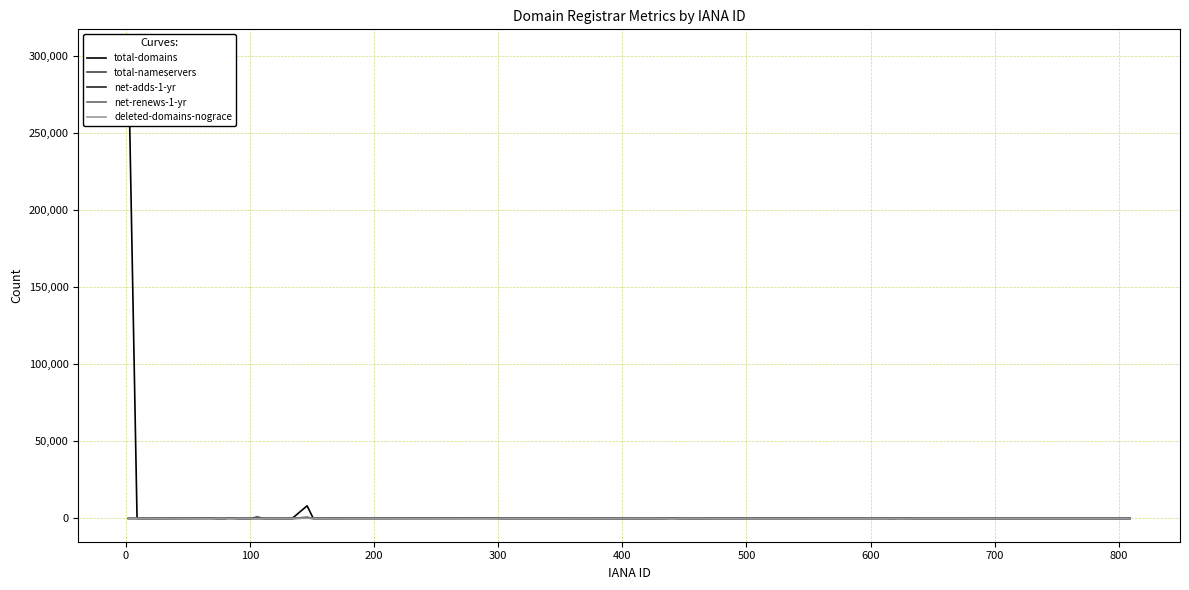

How many lines are shown in the chart?

5